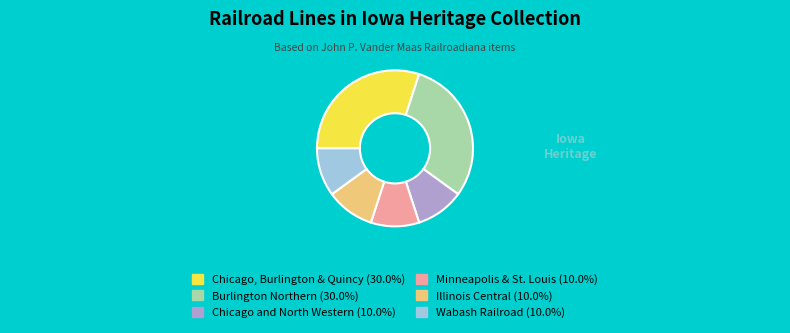

What is the ratio of the value at Chicago, Burlington & Quincy to the value at Burlington Northern?

1.0